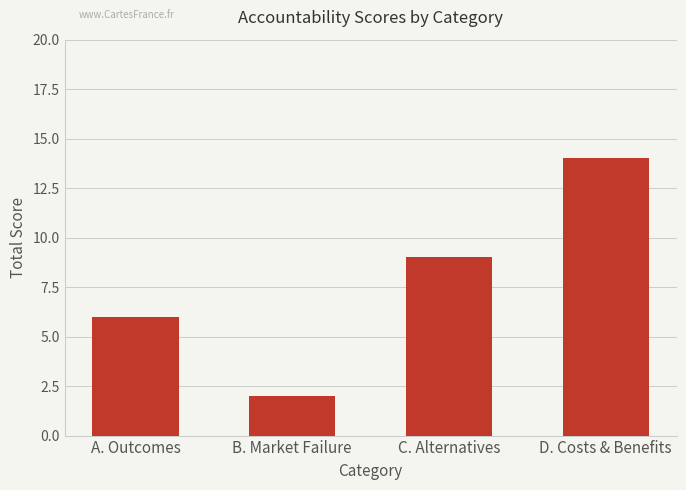

The chart shows a value of 6 at A. Outcomes. True or false?

True